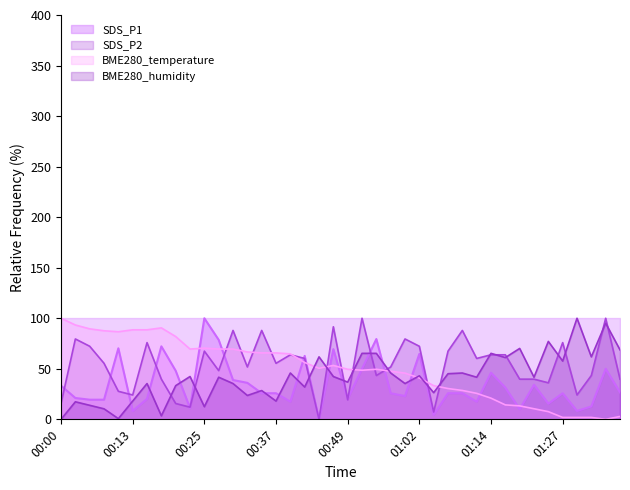

Which category has the lowest value in the SDS_P2 series?

00:45